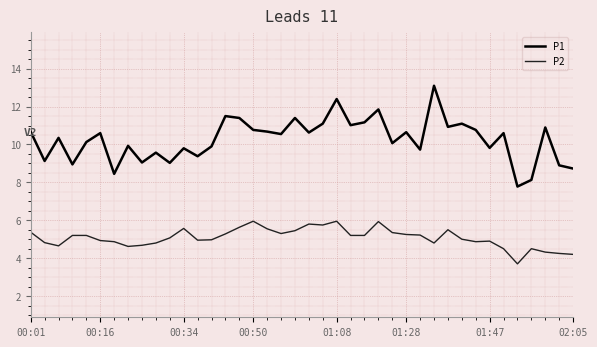

Which series has the widest spread of values?

P1